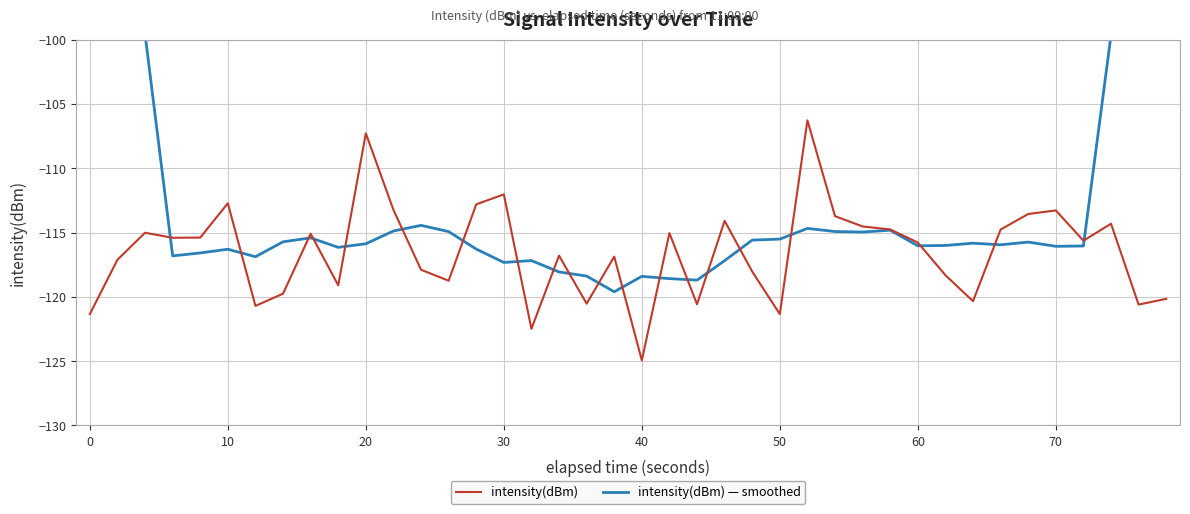

What is the minimum value shown in the chart?

-124.9